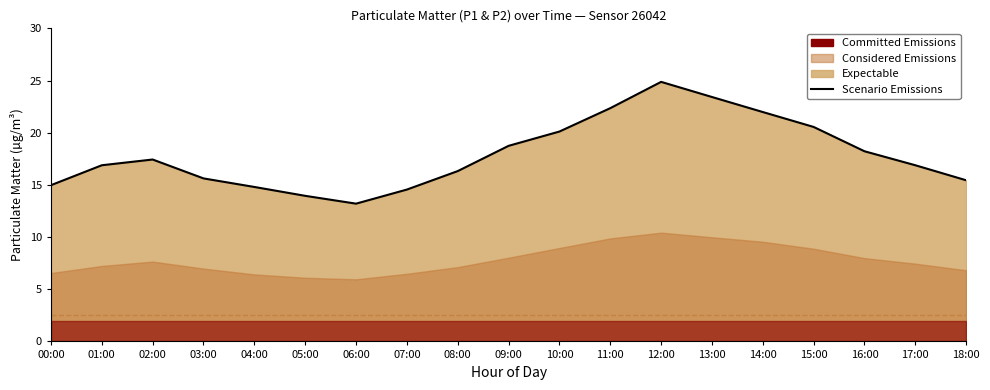

Approximately how many times larger is the value at 00:00 compared to 09:00?

0.8